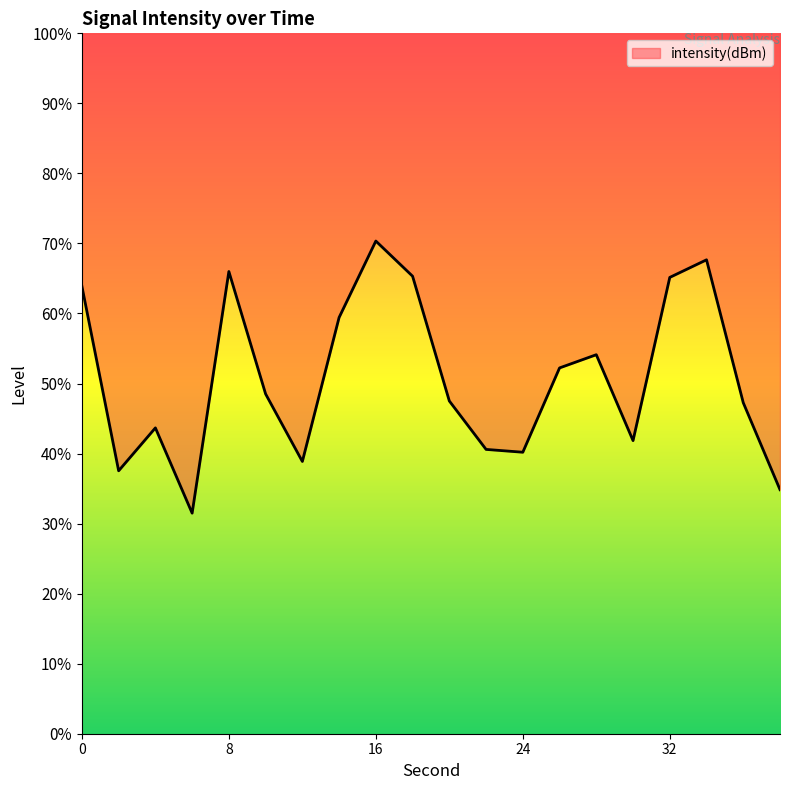

What is the sum of all values?

1016.5